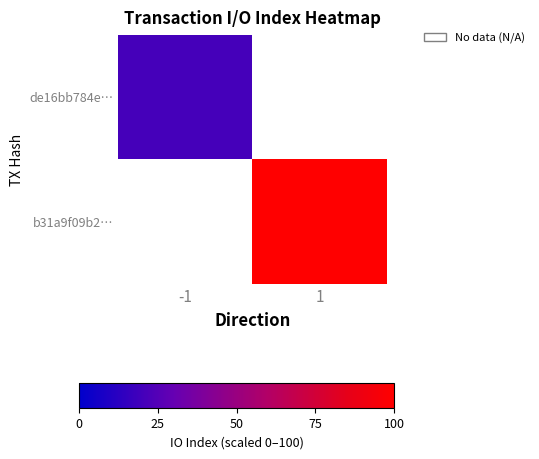

At which label does de16bb784e… reach its minimum?

-1